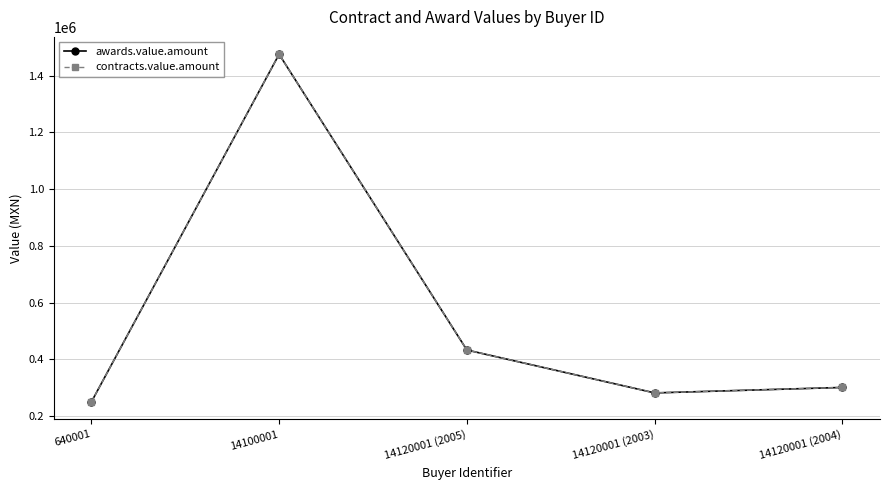

What is the lowest value of the contracts.value.amount series?

250000